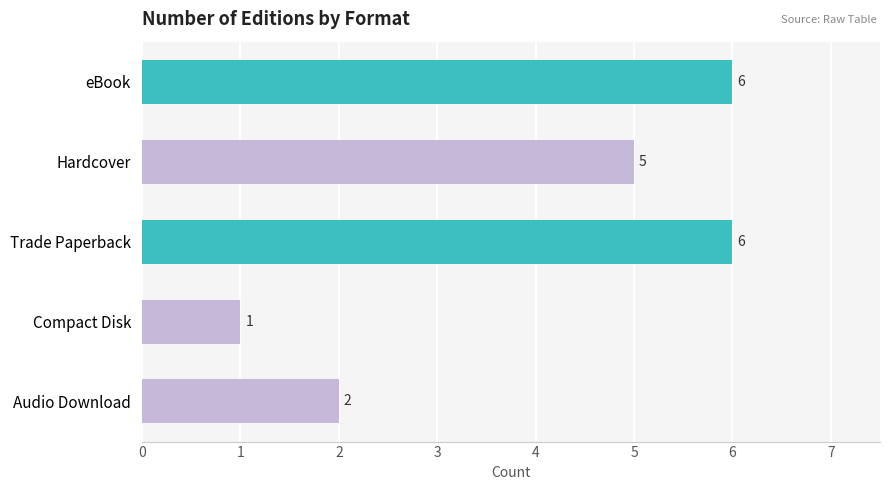

Reading bottom to top, transcribe all the data shown in this chart.

Audio Download=2	Compact Disk=1	Trade Paperback=6	Hardcover=5	eBook=6